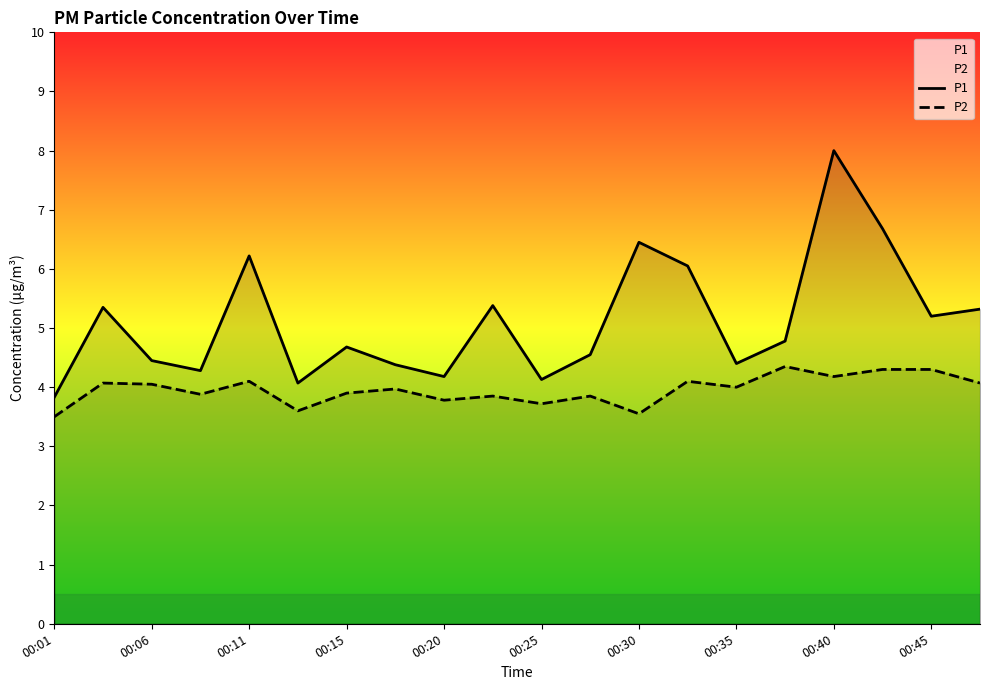

True or false: P1 and P2 intersect in this chart.

False